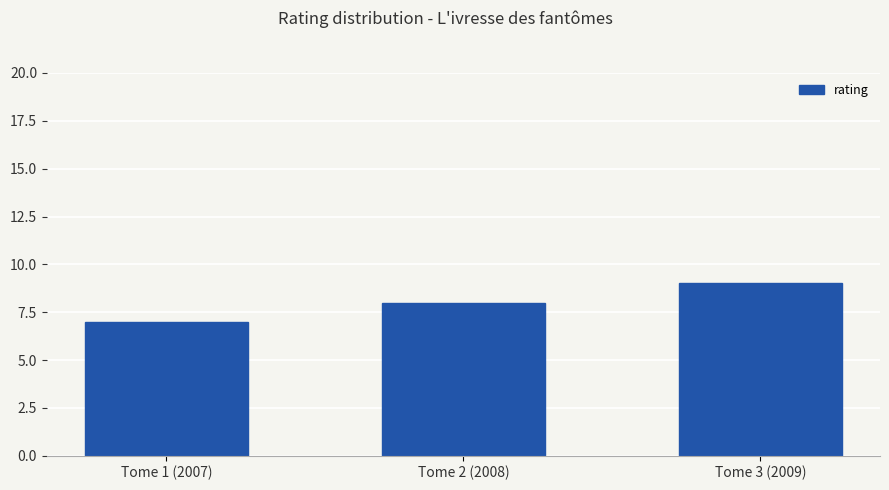

List the labels in order of value, largest first.

Tome 3 (2009), Tome 2 (2008), Tome 1 (2007)